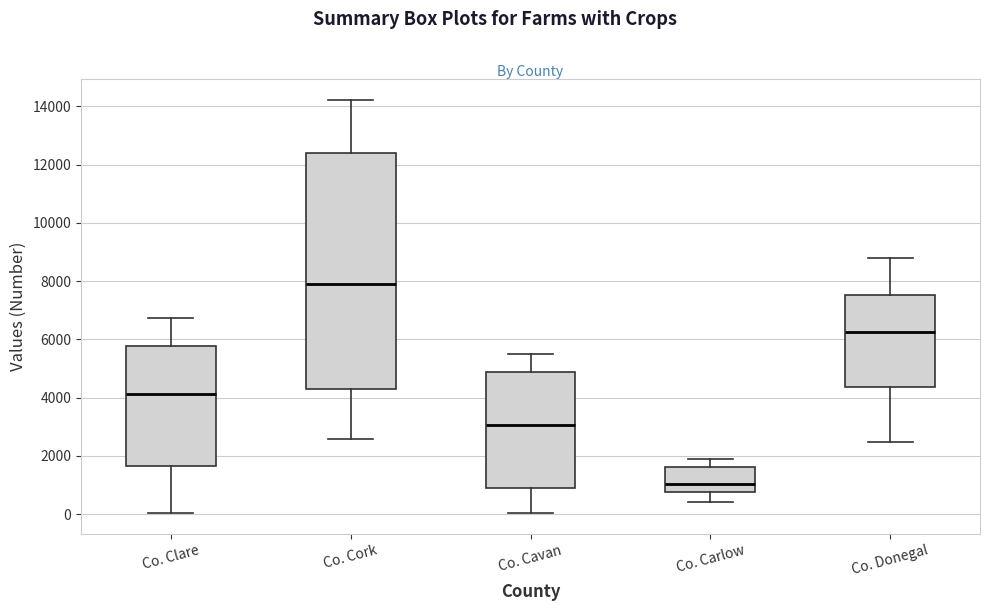

Where is the upper edge of the box for Co. Cork on the y-axis? The values are not printed on the chart, so give them approximately, as read against the axis.

12400